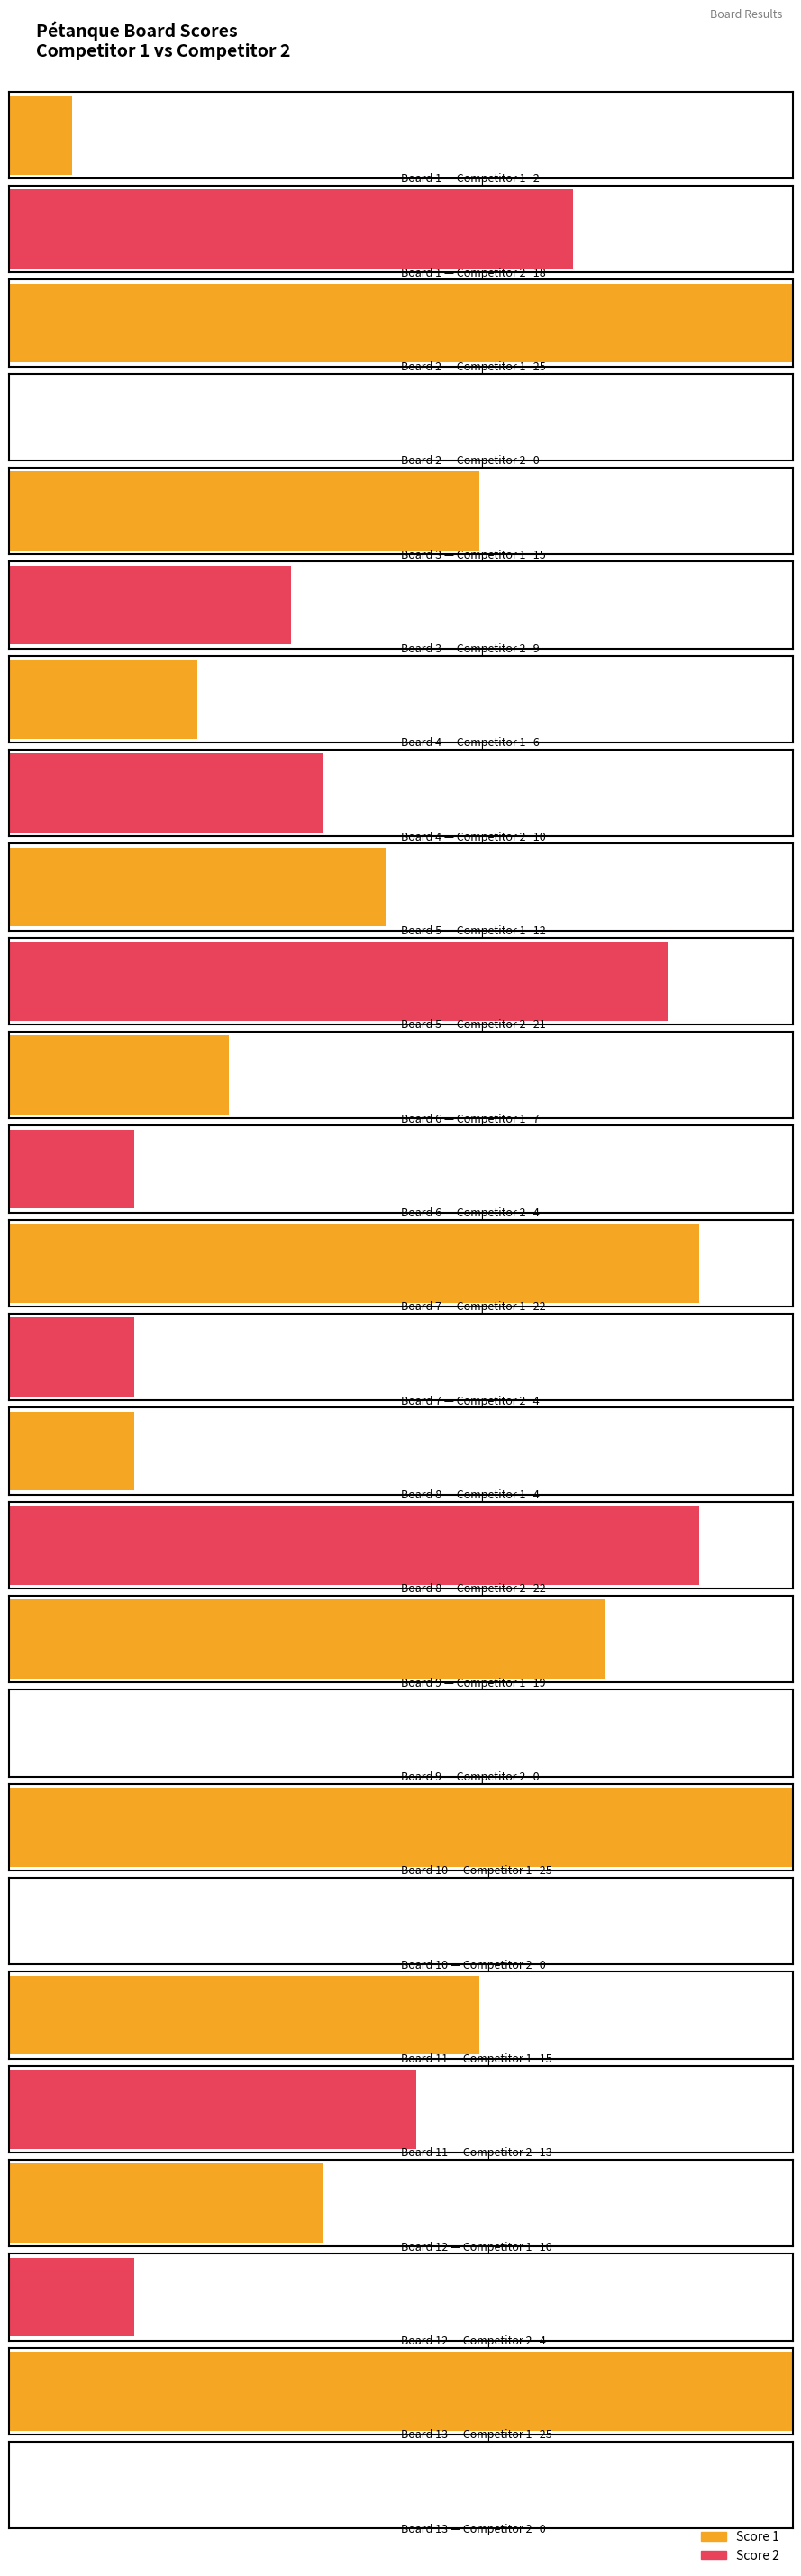

What is the maximum value for Score 1?

25